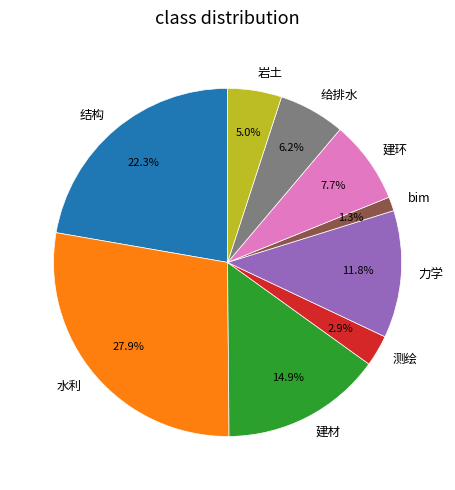

Count the number of slices in the pie.

9